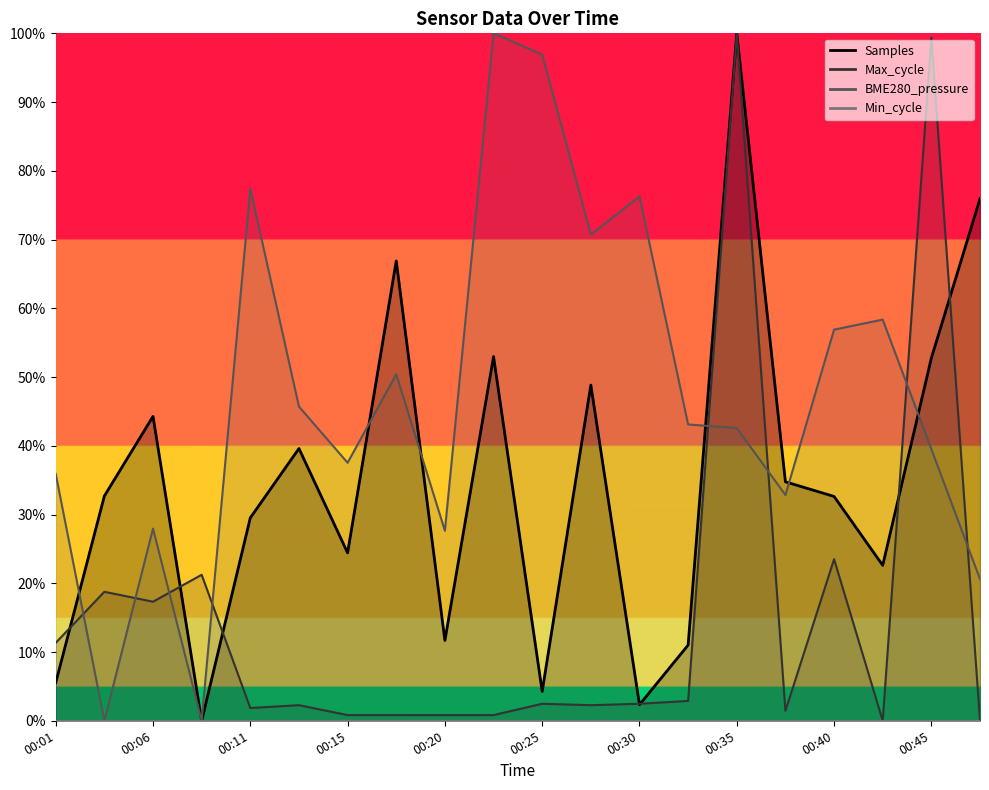

The value of BME280_pressure at 00:25 is 1.0. True or false?

True